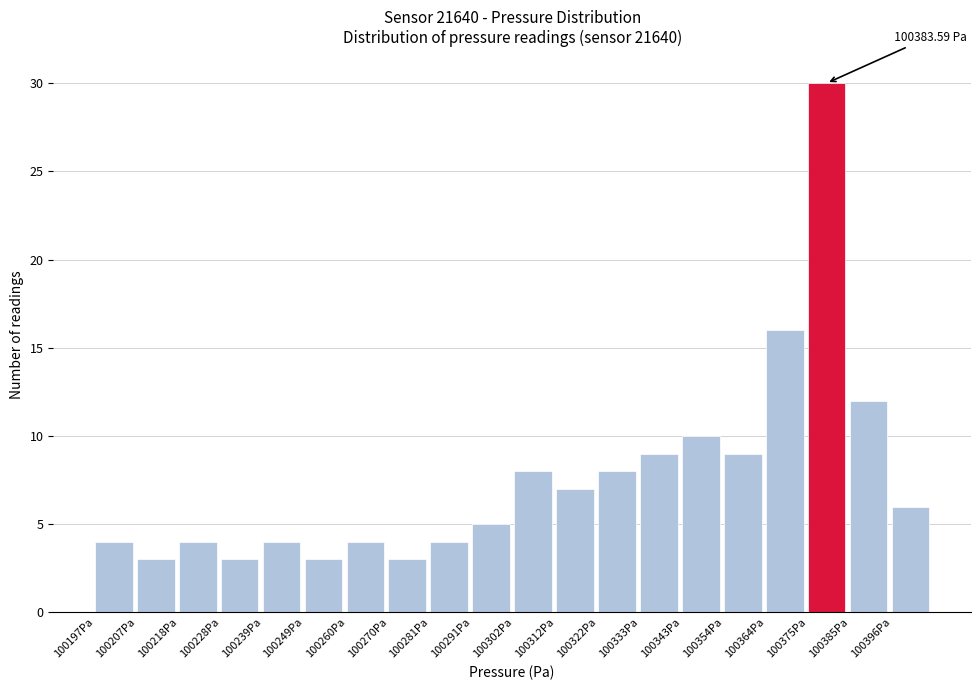

Which range on the x-axis has the tallest bar?

100374 to 100386